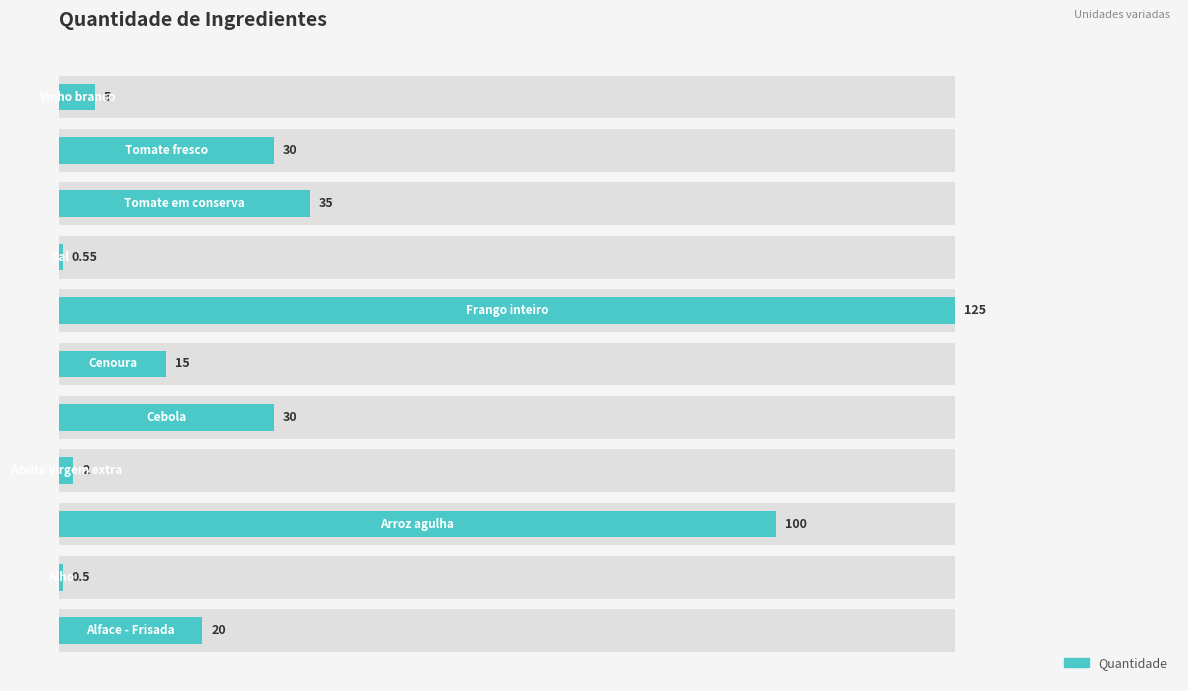

The chart shows a value of 0.3 at 1. True or false?

False